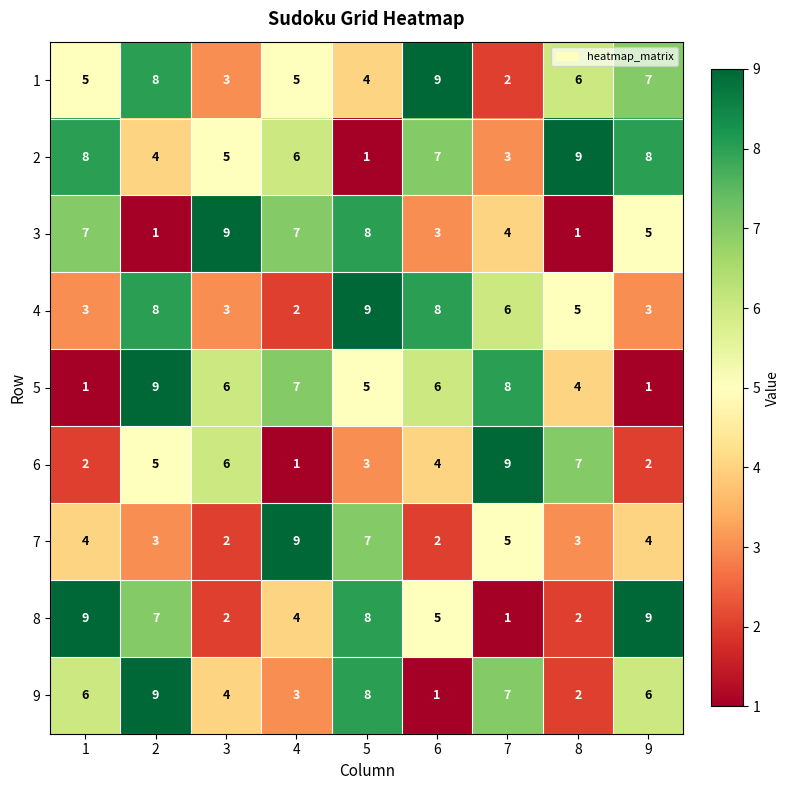

What is the maximum value shown in the chart?

9